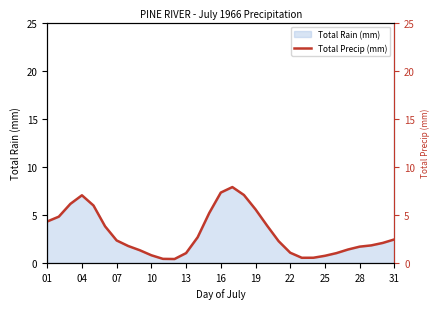

Which category has the lowest value across all series?

11